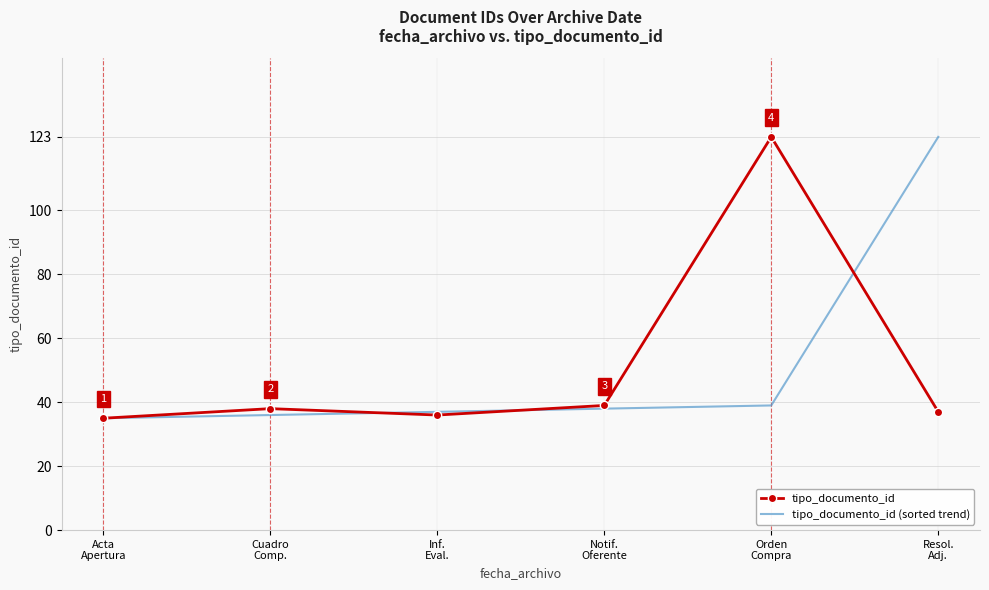

What is the maximum value shown in the chart?

123